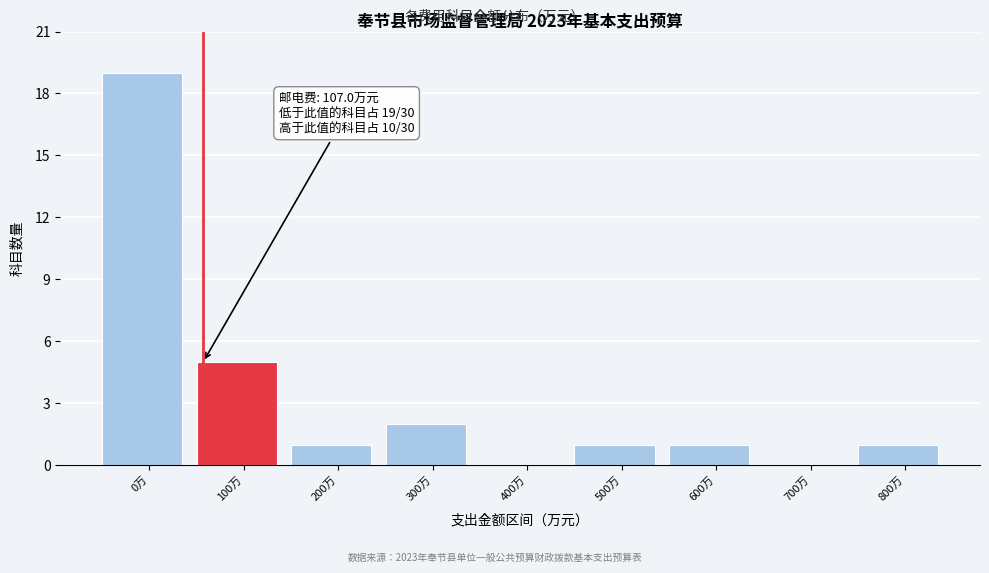

At which category does the chart reach its peak across all series?

0万